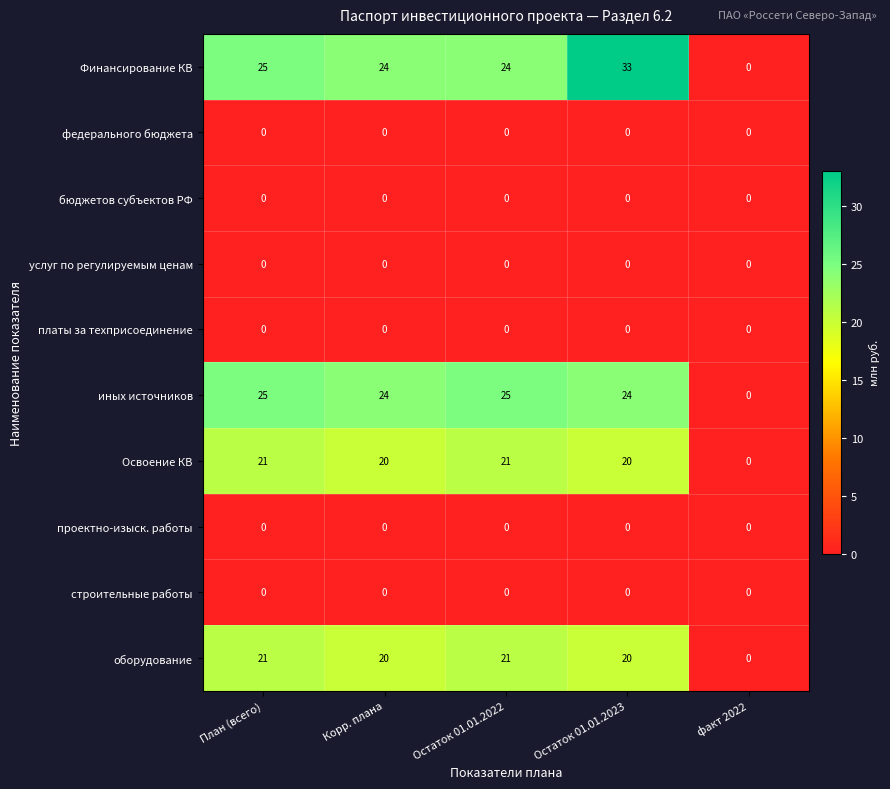

Is it true that Финансирование КВ equals 24 at Остаток 01.01.2022?

True